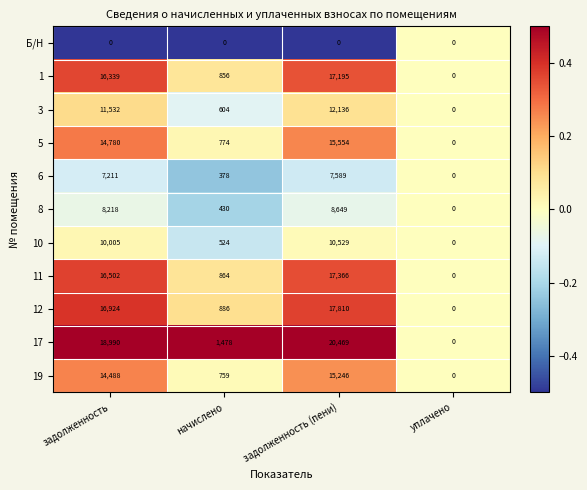

Count the number of data series in this chart.

11